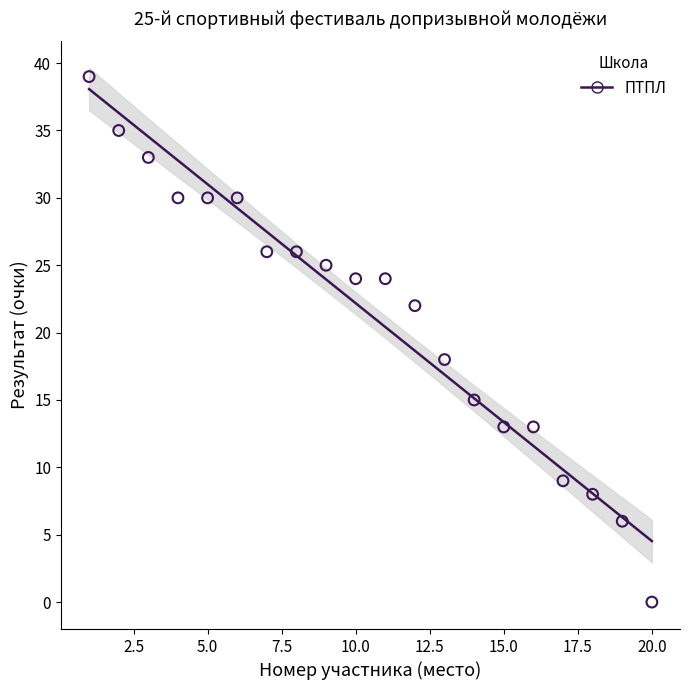

What Y value in the scatter plot is closest to 19?

18